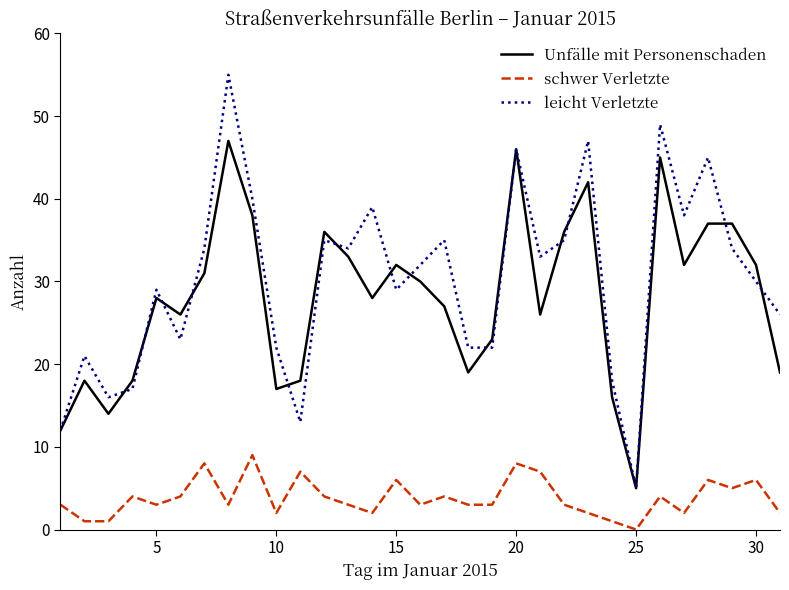

List the series in order of their peak value, highest first.

leicht Verletzte, Unfälle mit Personenschaden, schwer Verletzte